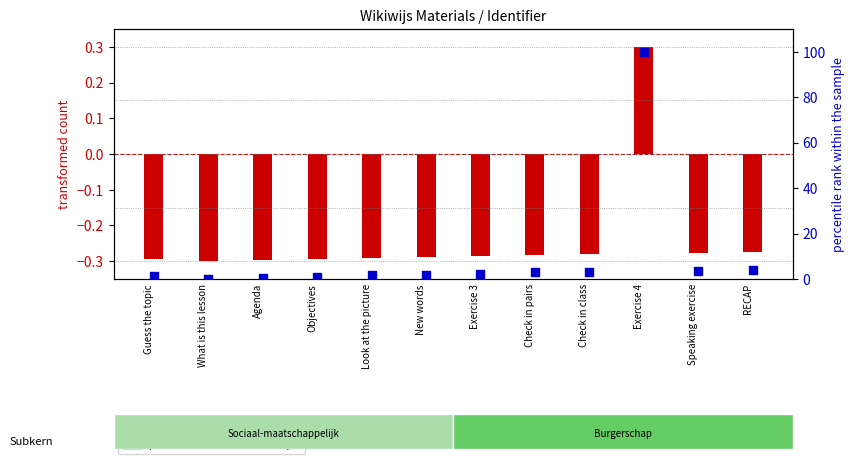

Which series has the largest total across all categories?

percentile rank within the sample